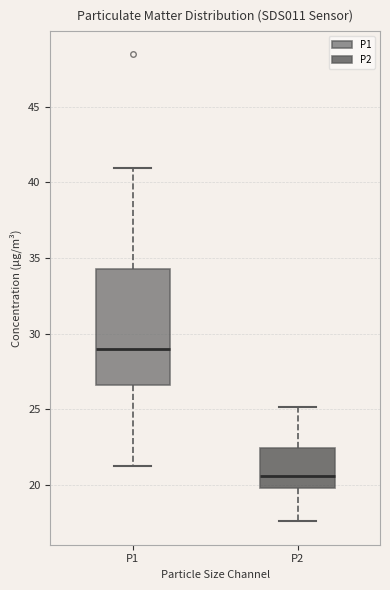

Reading left to right, read every box against the y-axis: the position of its median line, the range the box covers, and the ends of its whiskers. The values are not printed on the chart, so give them approximately, as read against the axis.

P1: median 29.0, box 26.5 to 34.5, whiskers 21.5 to 41.0
P2: median 20.5, box 20.0 to 22.5, whiskers 17.5 to 25.0